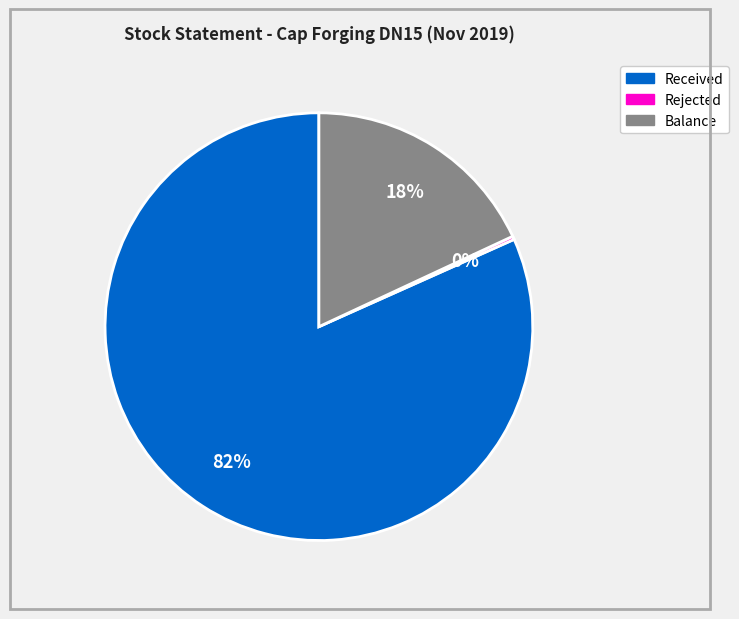

The Received slice represents 82% of the pie. True or false?

True